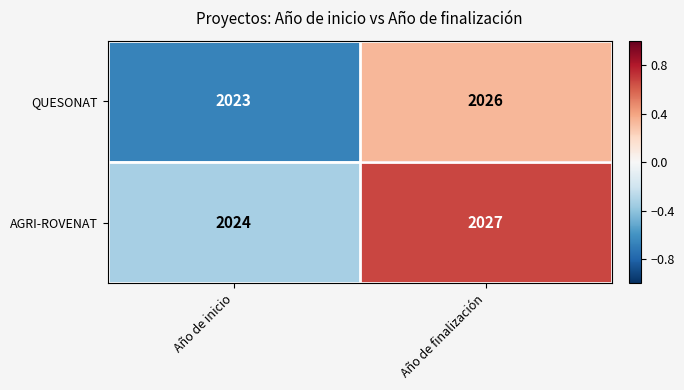

Reading left to right, extract all data points from this chart.

QUESONAT: Año de inicio=2023	Año de finalización=2026
AGRI-ROVENAT: Año de inicio=2024	Año de finalización=2027